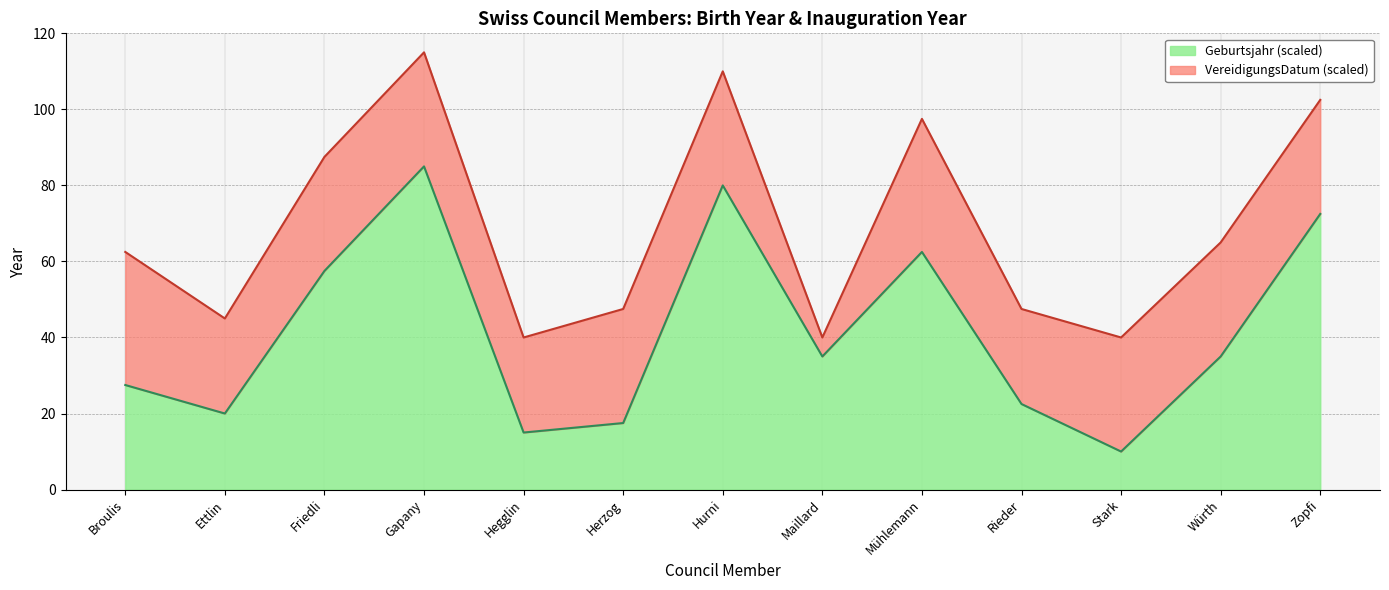

What is the maximum value shown in the chart?

85.0